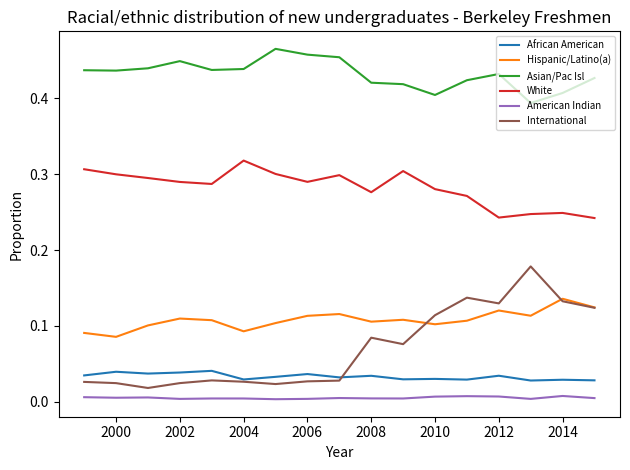

Which series has the largest range (max minus min)?

International